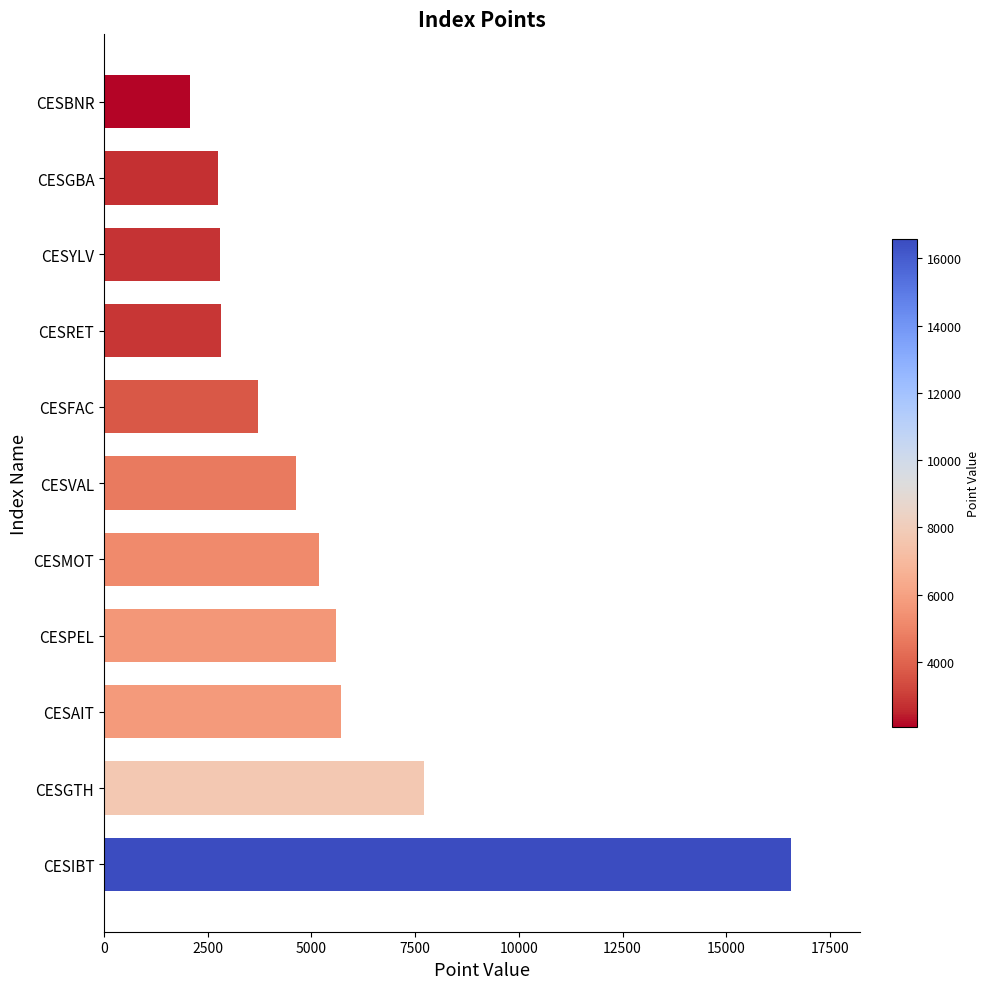

Read the value at CESVAL.

4632.7